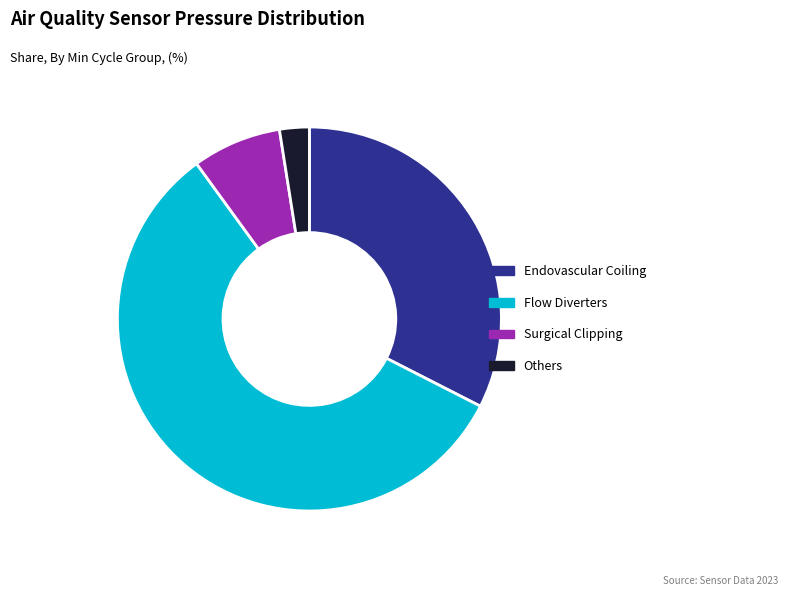

Approximately how many times larger is the value at Others compared to Surgical Clipping?

0.3